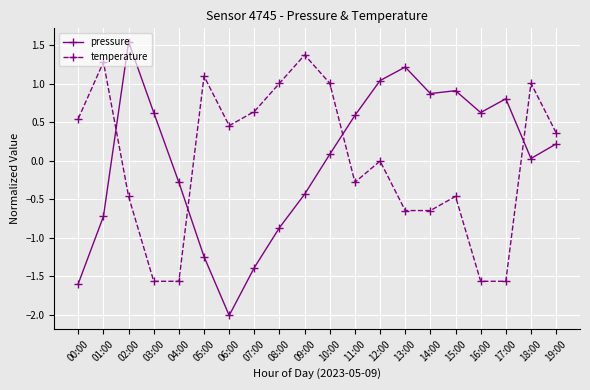

Where is the first local minimum for pressure?

06:00